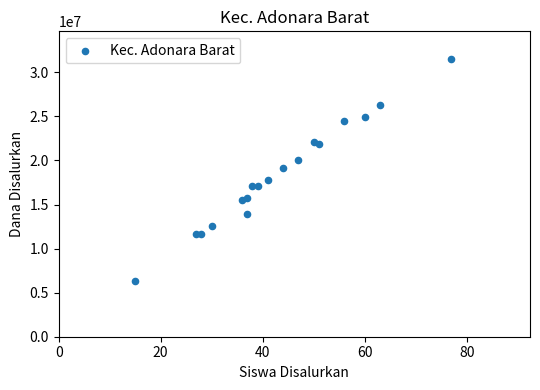

What is the range of X values (max minus min)?

62